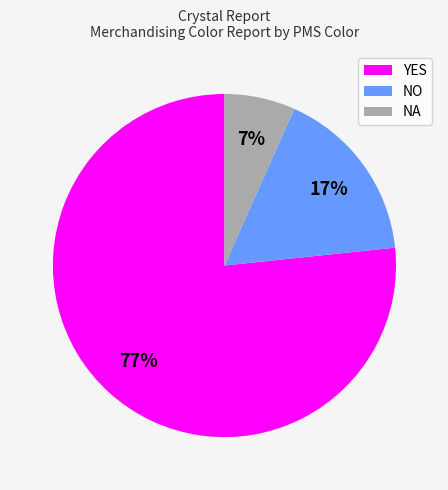

Is the sum of YES and NO greater than half?

Yes